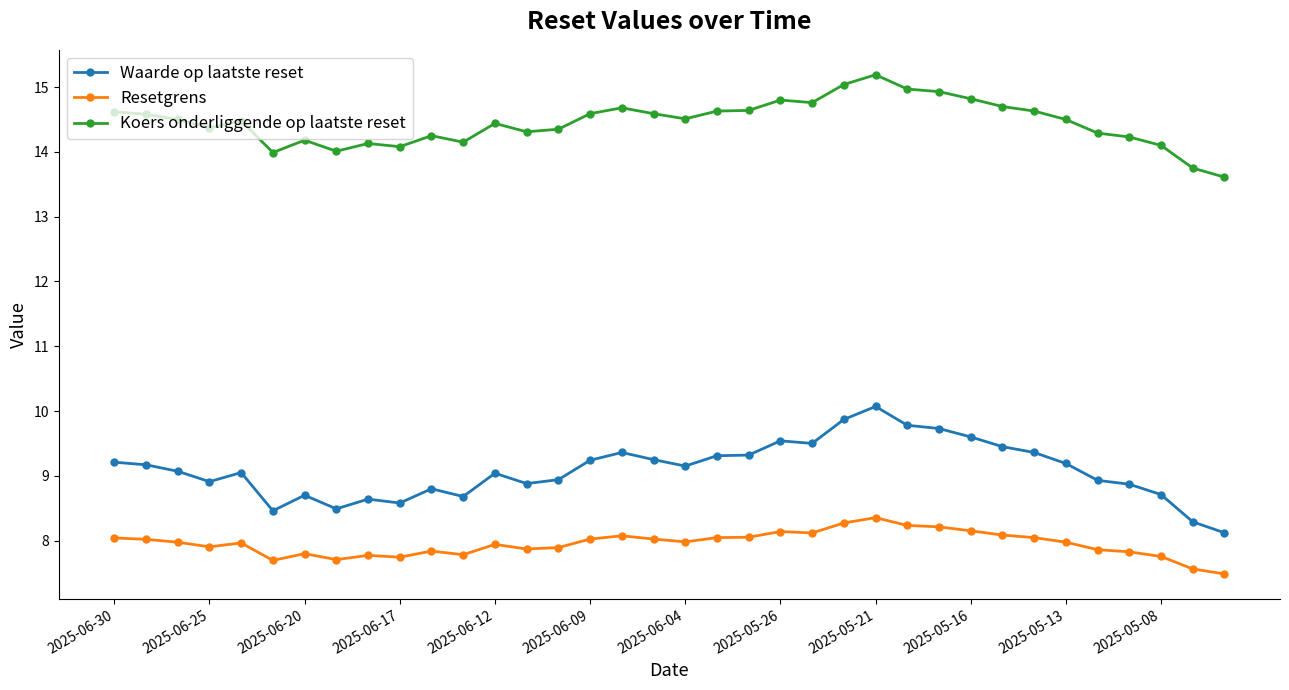

How many values in the Waarde op laatste reset series exceed 9?

21